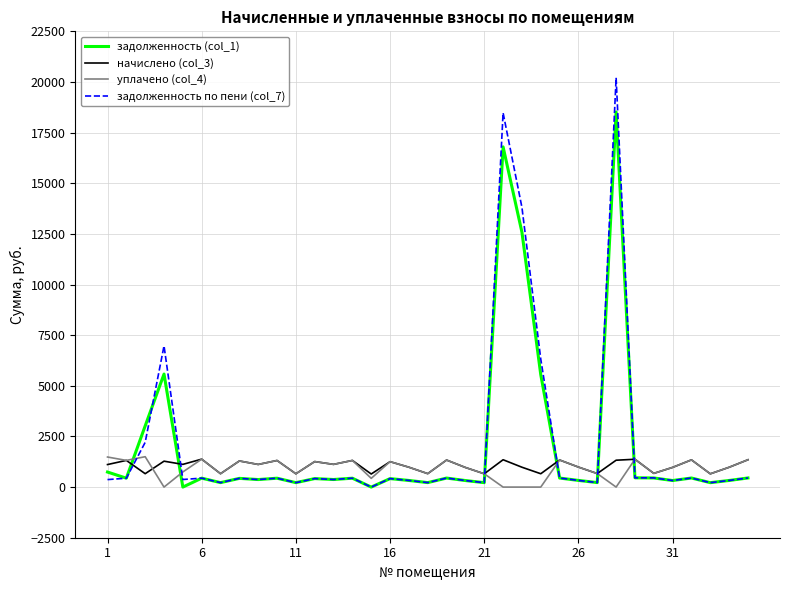

Which series has the largest range (max minus min)?

задолженность по пени (col_7)